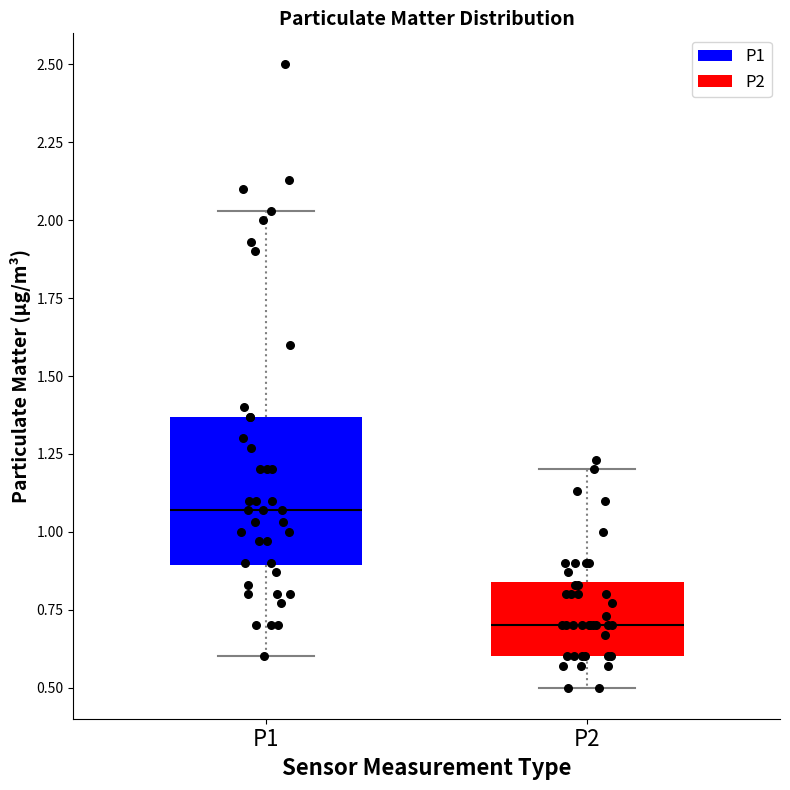

Which box's median line is the lowest?

P2